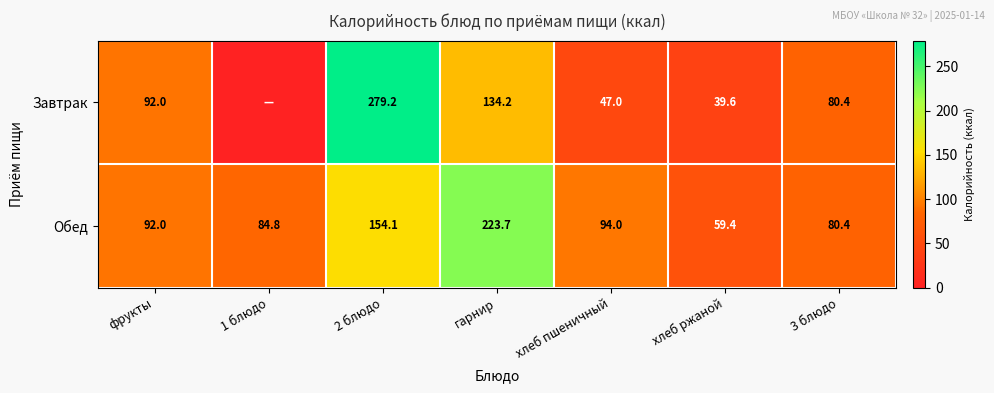

Is it true that Обед equals 59.4 at хлеб ржаной?

True